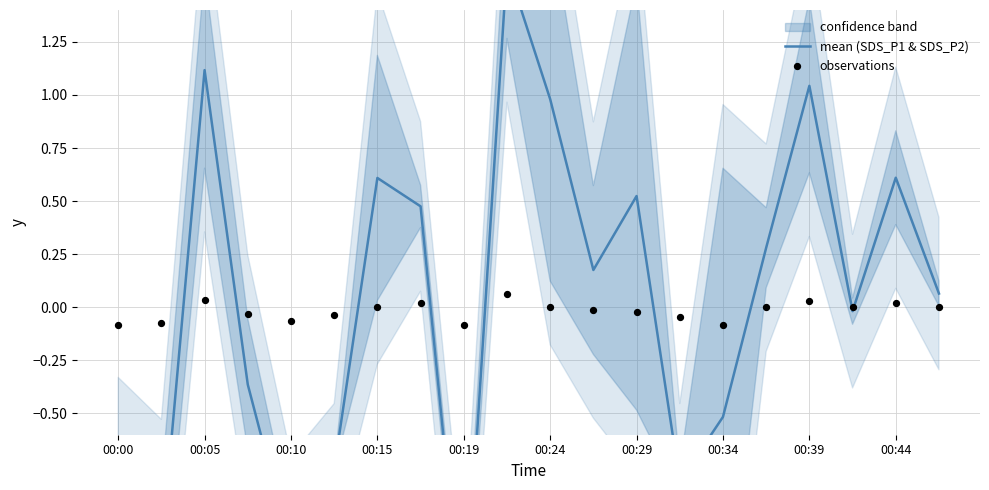

Which series has the largest Y range (max minus min)?

mean (SDS_P1 & SDS_P2)